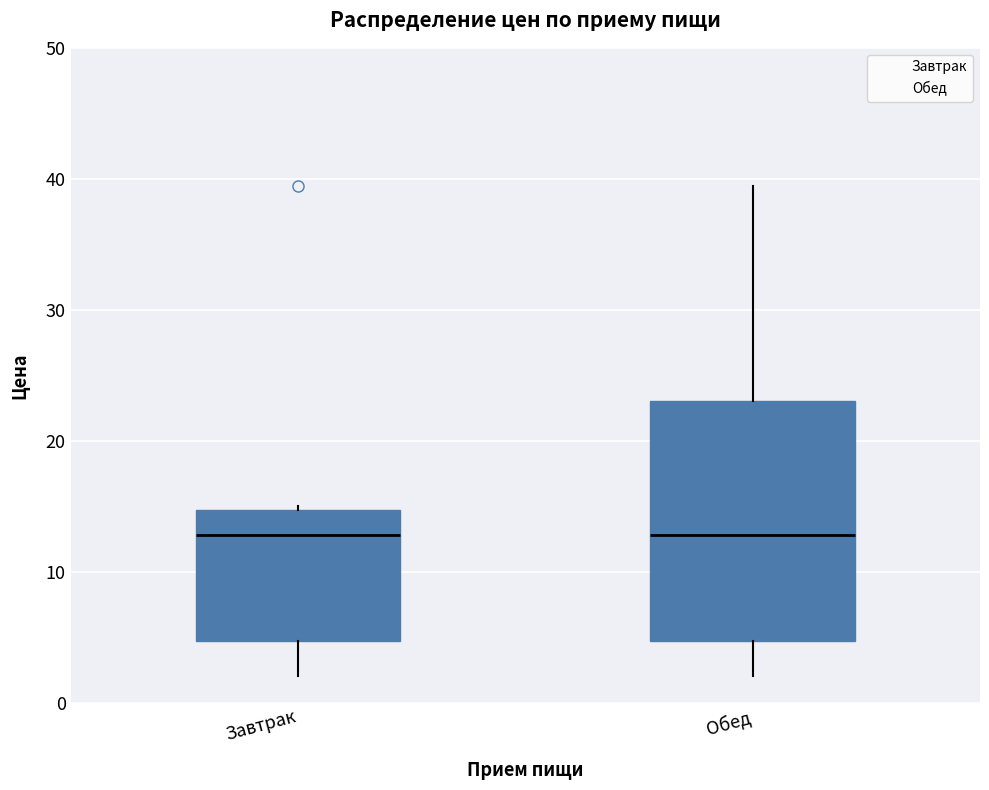

Reading left to right, transcribe this box plot: for each box, give where its median line is, the range the box spans, and where its two whiskers end, as read against the y-axis. The values are not printed on the chart, so give them approximately, as read against the axis.

Завтрак: median 13, box 5 to 15, whiskers 2 to 15 (just above the box's upper edge)
Обед: median 13, box 5 to 23, whiskers 2 to 39